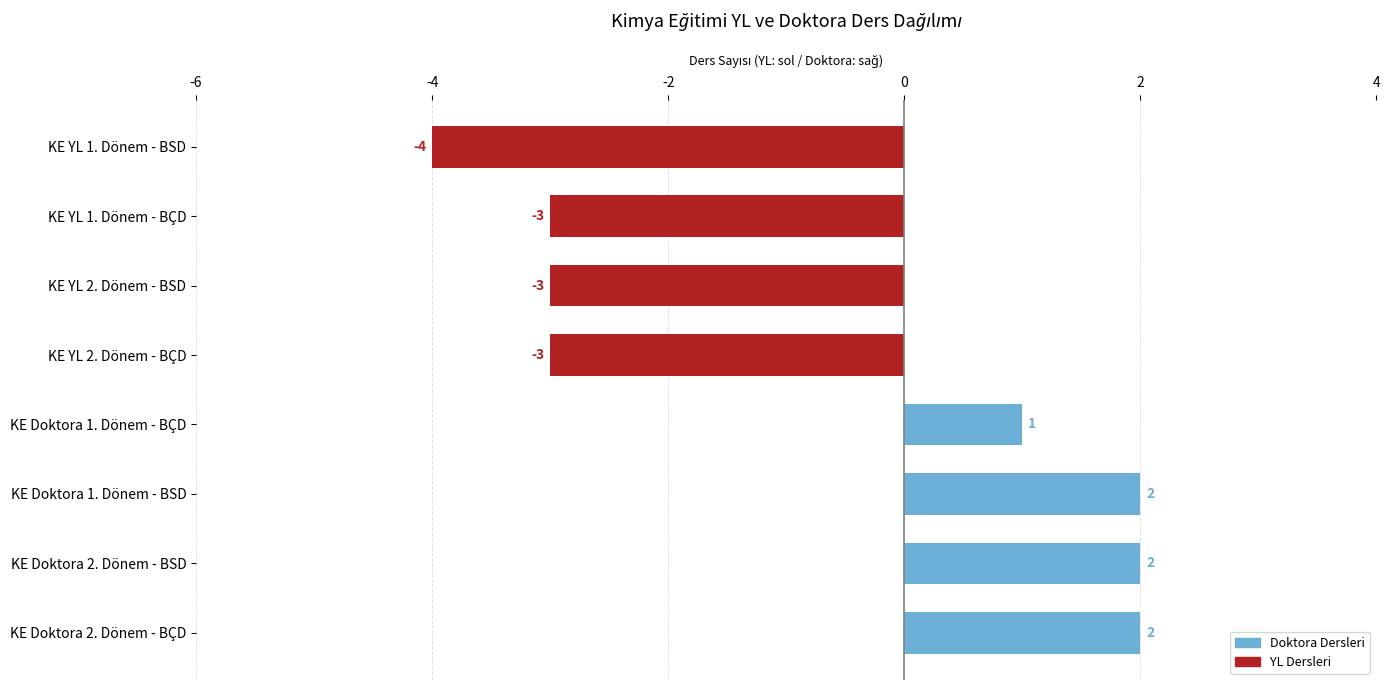

What is the smallest value displayed?

-4